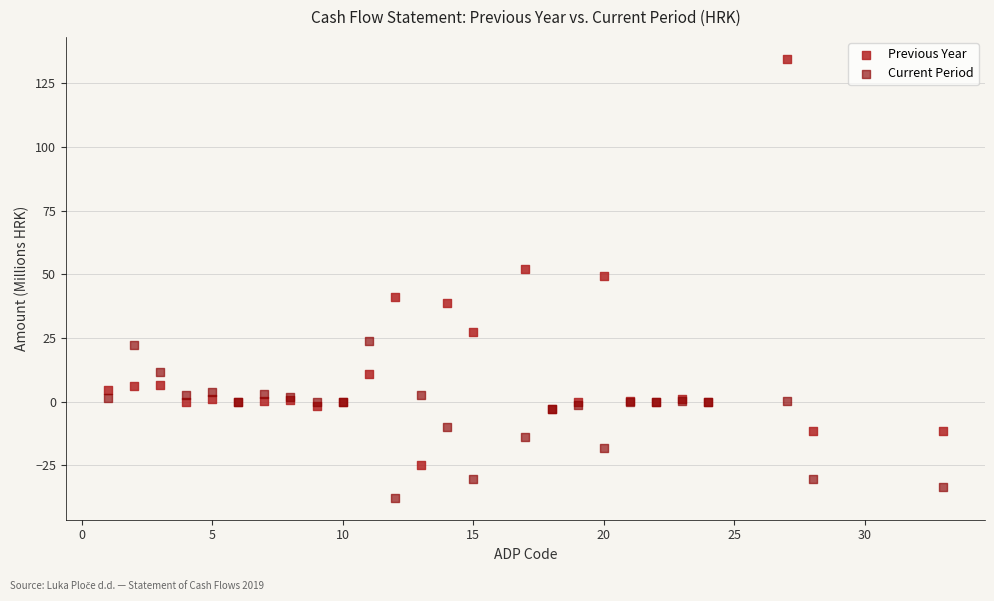

In the Previous Year series, what Y value is closest to 54?

52.1